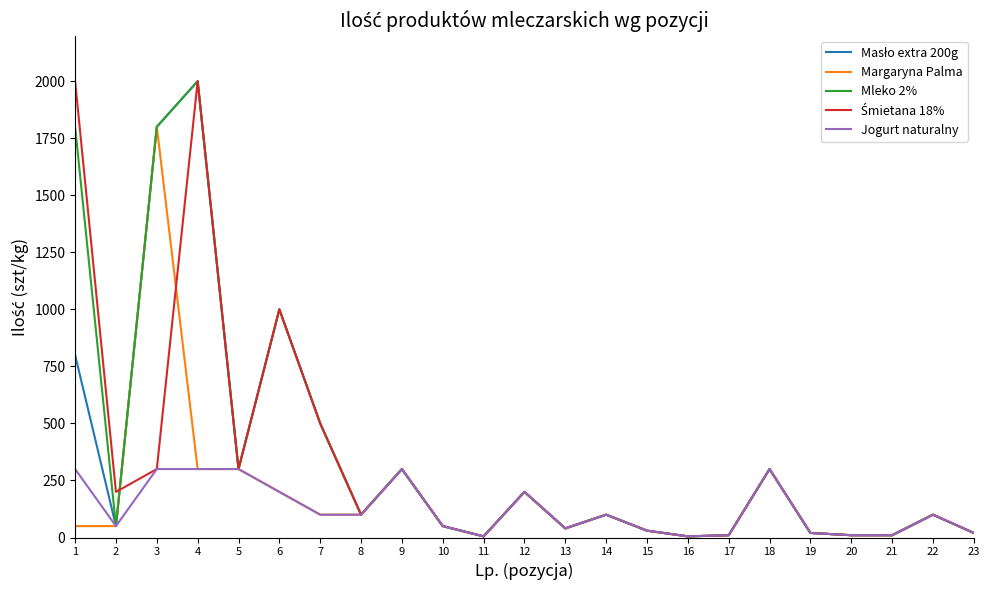

At which category is the sum across all series the highest?

4